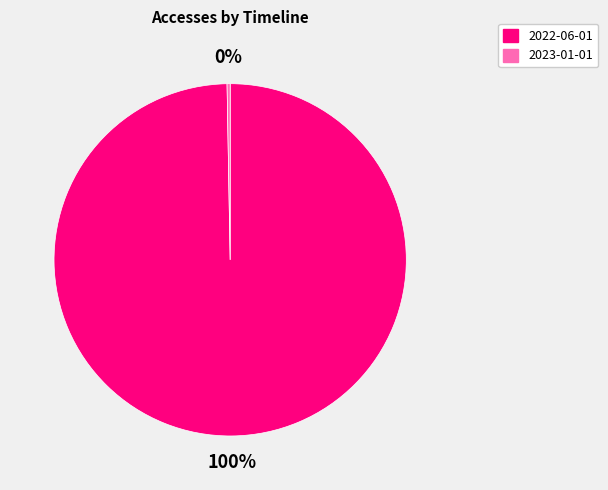

How many segments does this pie chart have?

2